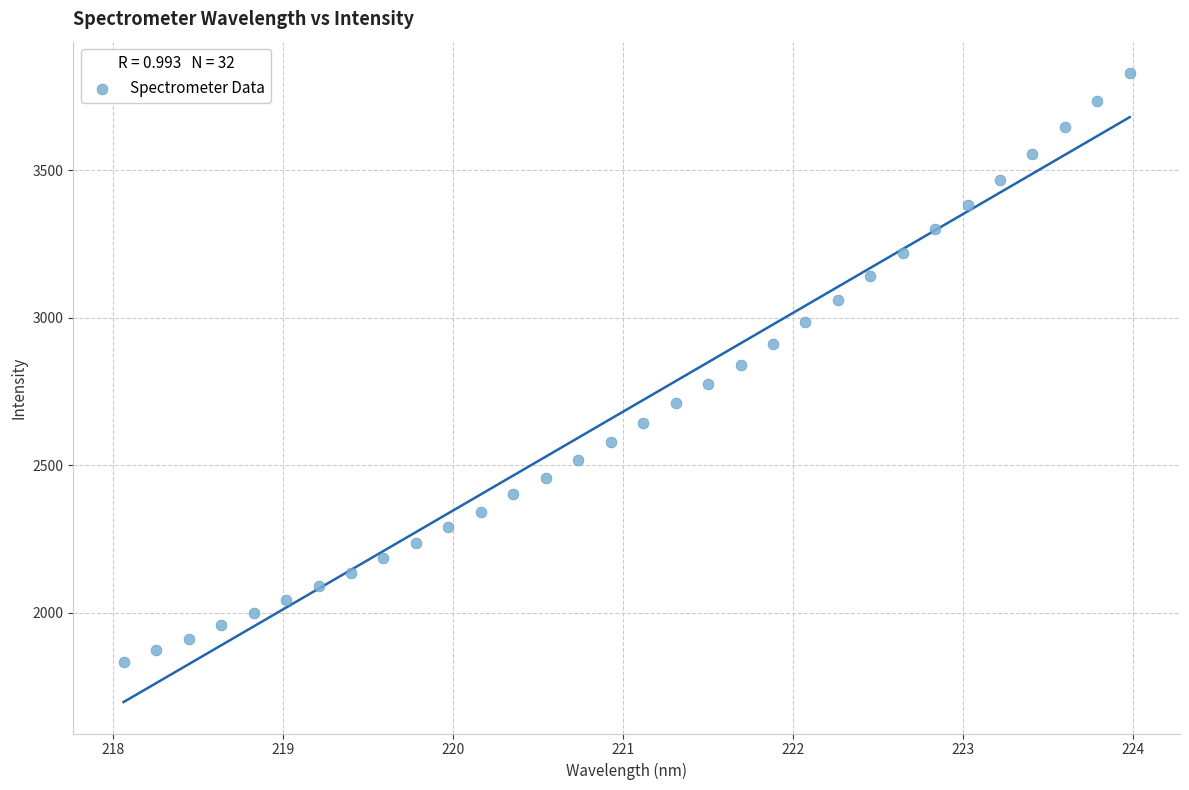

What is the range of X values (max minus min)?

5.9